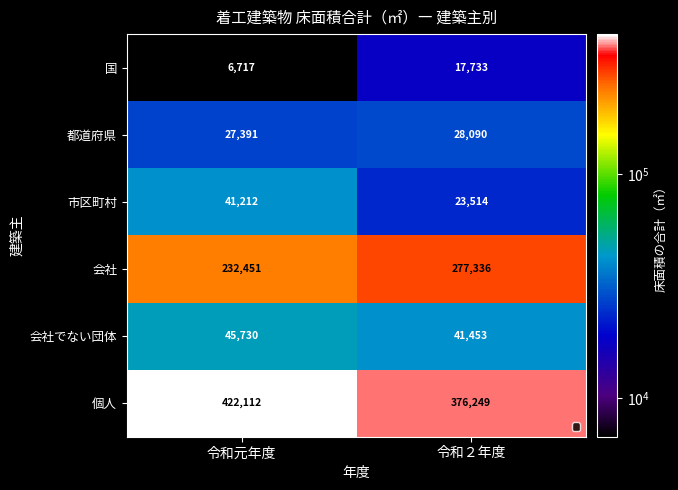

Which label corresponds to the largest value in the chart?

令和元年度